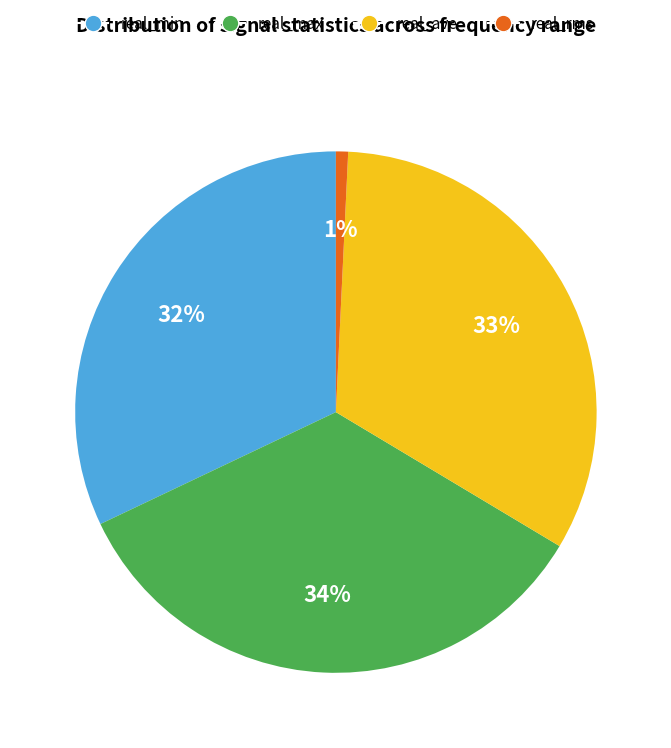

Does any single category account for the majority?

No